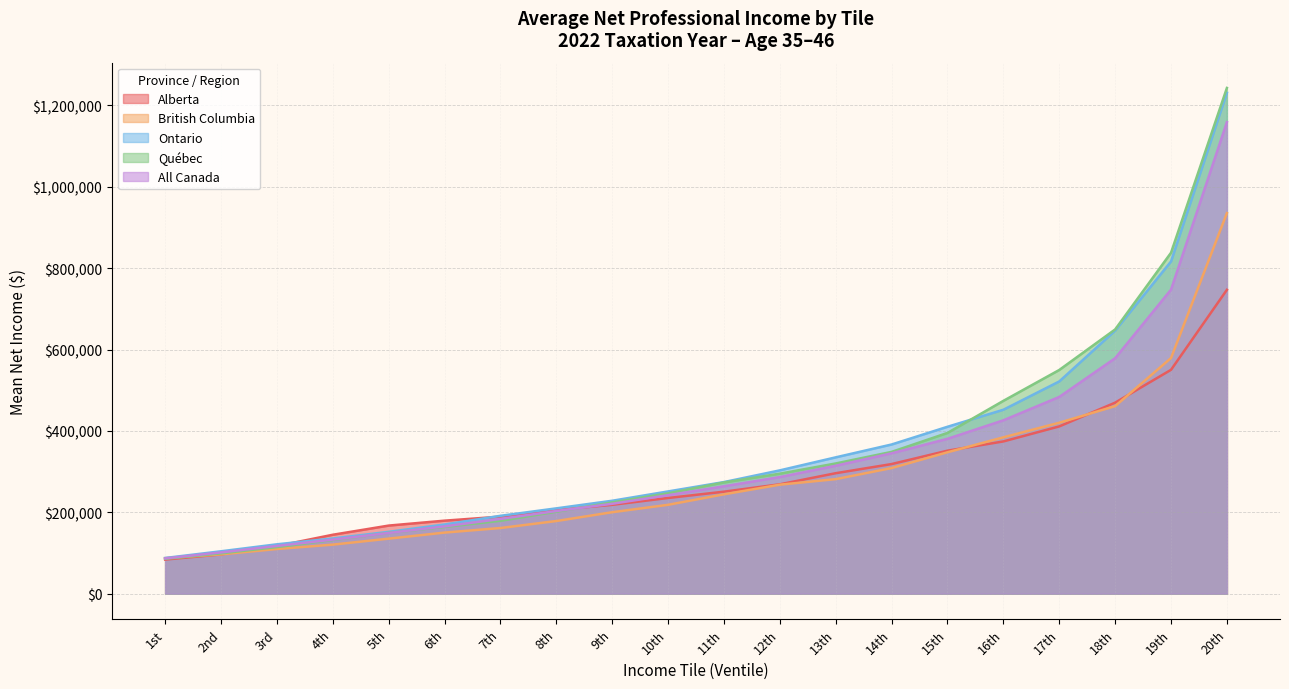

Is the value of Québec at 15th greater than the value of Ontario at 16th?

No